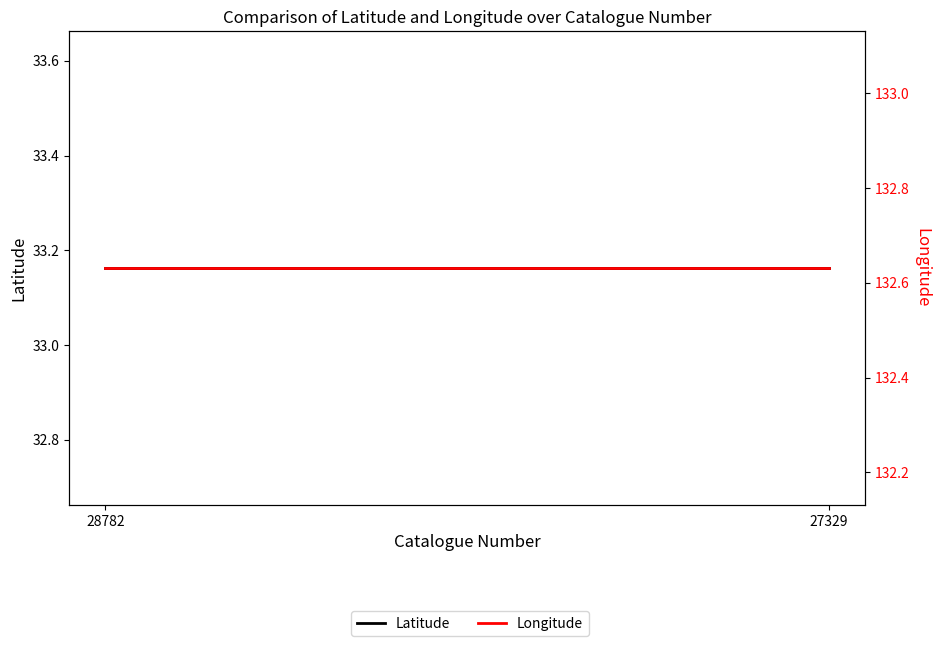

How many lines are shown in the chart?

2